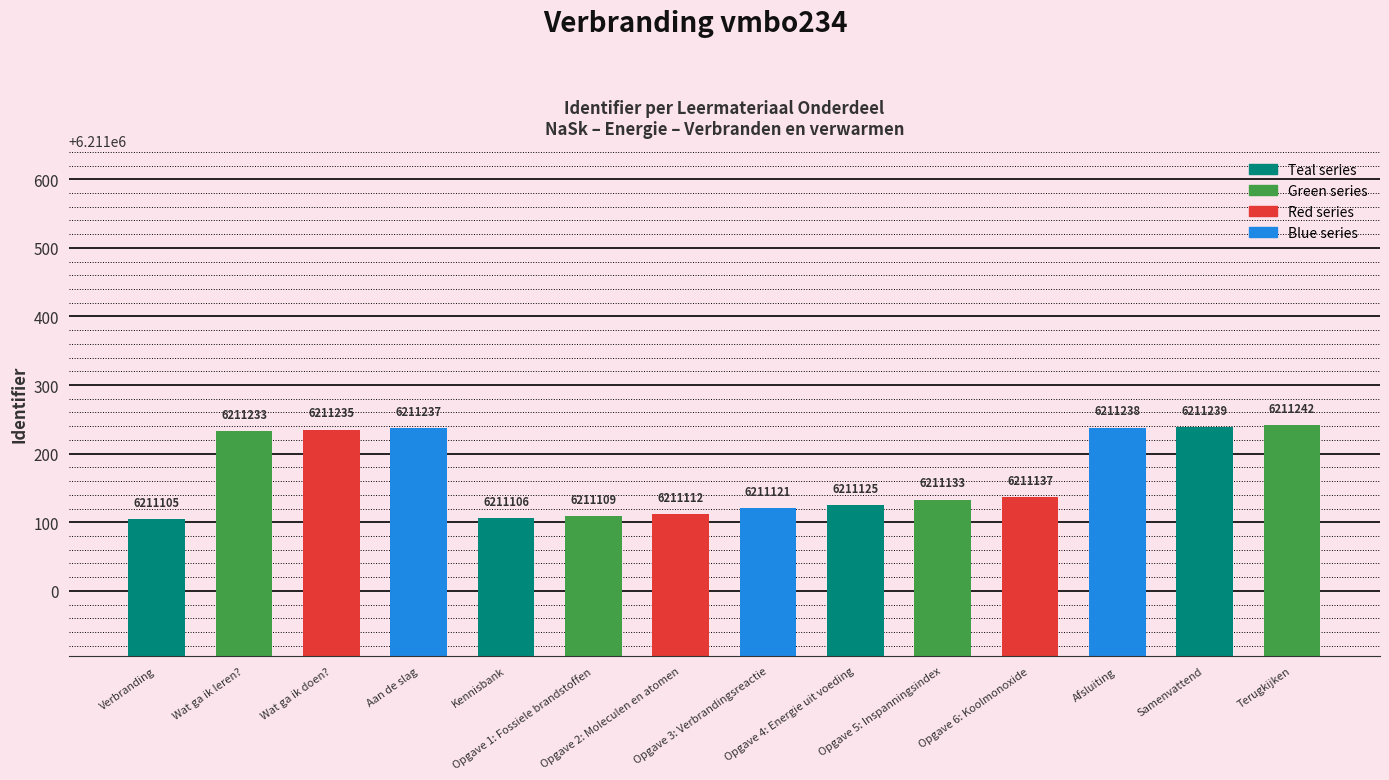

The value at Opgave 4: Energie uit voeding is 6211125. True or false?

True